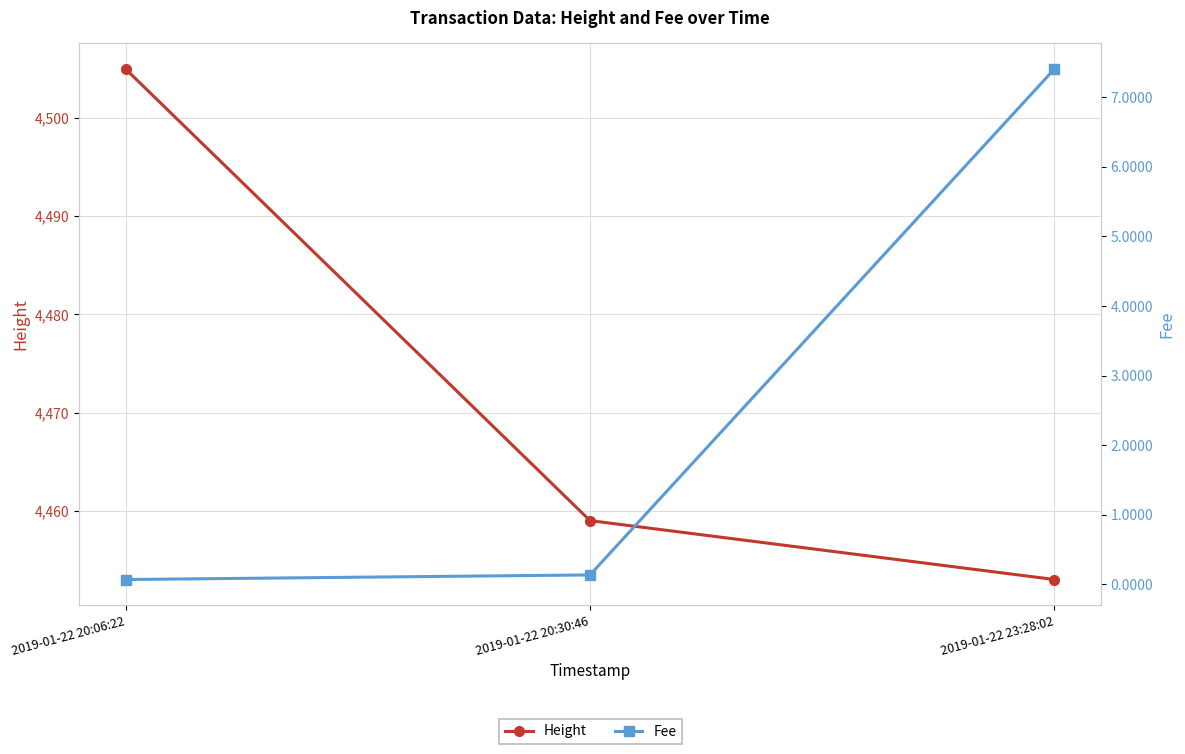

The Height series shows 5876.1 at 2019-01-22 23:28:02. True or false?

False